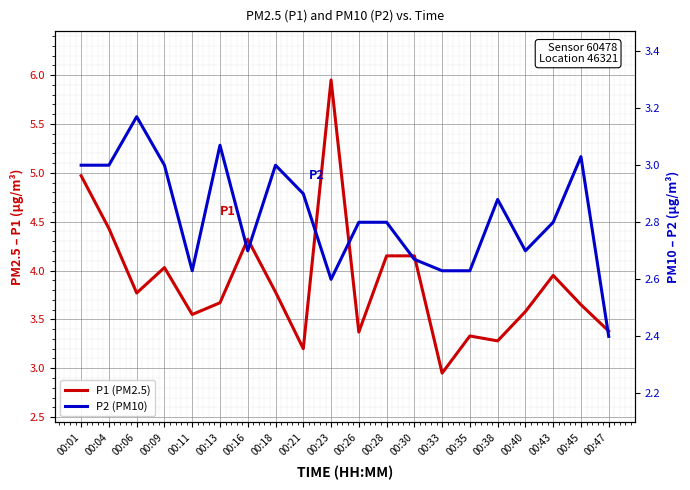

What is the total value across all series at 00:30?

6.8